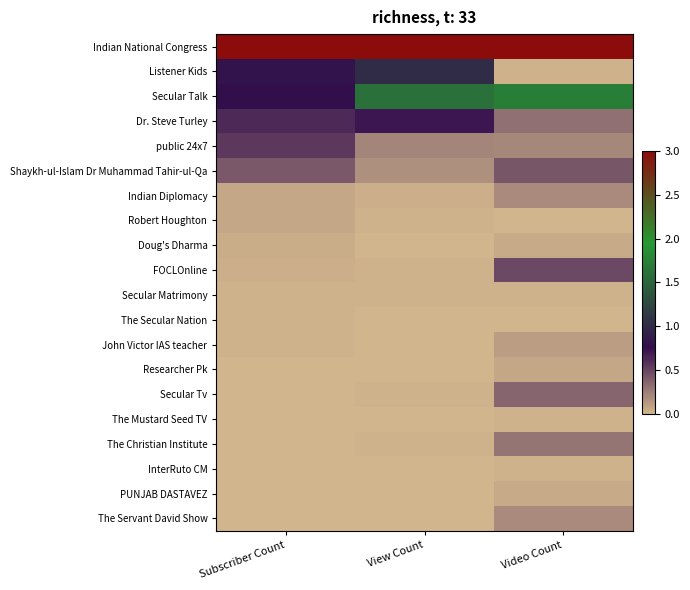

Reading left to right, extract all data points from this chart.

Indian National Congress: Subscriber Count=3.0	View Count=3.0	Video Count=3.0
Listener Kids: Subscriber Count=0.8	View Count=1.0	Video Count=0.0
Secular Talk: Subscriber Count=0.8	View Count=1.6	Video Count=1.7
Dr. Steve Turley: Subscriber Count=0.6	View Count=0.7	Video Count=0.3
public 24x7: Subscriber Count=0.6	View Count=0.2	Video Count=0.2
Shaykh-ul-Islam Dr Muhammad Tahir-ul-Qa: Subscriber Count=0.4	View Count=0.2	Video Count=0.4
Indian Diplomacy: Subscriber Count=0.1	View Count=0.0	Video Count=0.2
Robert Houghton: Subscriber Count=0.1	View Count=0.0	Video Count=0.0
Doug's Dharma: Subscriber Count=0.0	View Count=0.0	Video Count=0.1
FOCLOnline: Subscriber Count=0.0	View Count=0.0	Video Count=0.5
Secular Matrimony: Subscriber Count=0.0	View Count=0.0	Video Count=0.0
The Secular Nation: Subscriber Count=0.0	View Count=0.0	Video Count=0.0
John Victor IAS teacher: Subscriber Count=0.0	View Count=0.0	Video Count=0.1
Researcher Pk: Subscriber Count=0.0	View Count=0.0	Video Count=0.1
Secular Tv: Subscriber Count=0.0	View Count=0.0	Video Count=0.4
The Mustard Seed TV: Subscriber Count=0.0	View Count=0.0	Video Count=0.0
The Christian Institute: Subscriber Count=0.0	View Count=0.0	Video Count=0.3
InterRuto CM: Subscriber Count=0.0	View Count=0.0	Video Count=0.0
PUNJAB DASTAVEZ: Subscriber Count=0.0	View Count=0.0	Video Count=0.0
The Servant David Show: Subscriber Count=0.0	View Count=0.0	Video Count=0.2